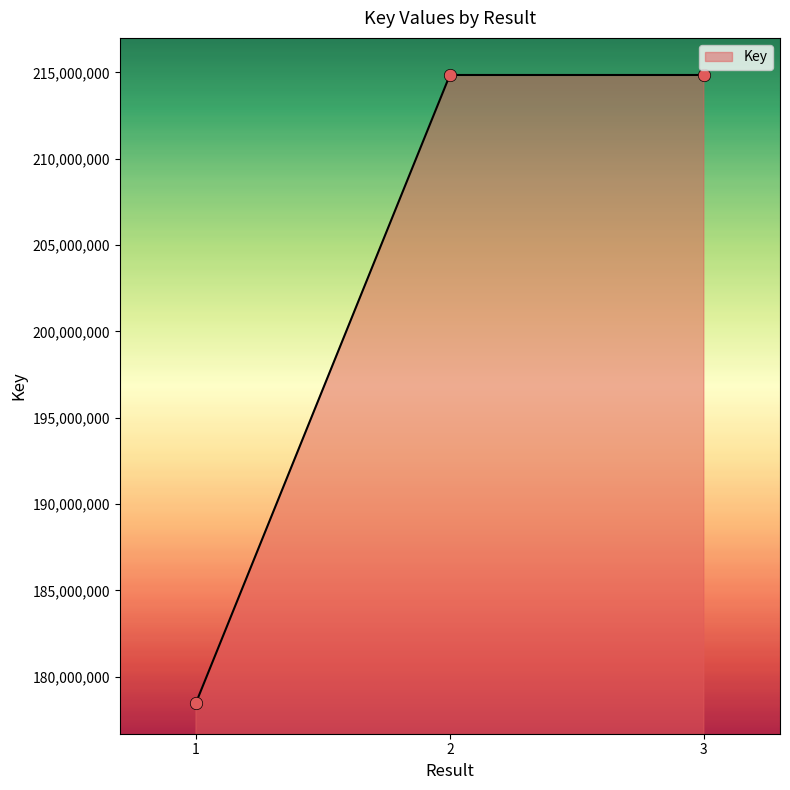

Which has a higher value, 1 or 3?

3